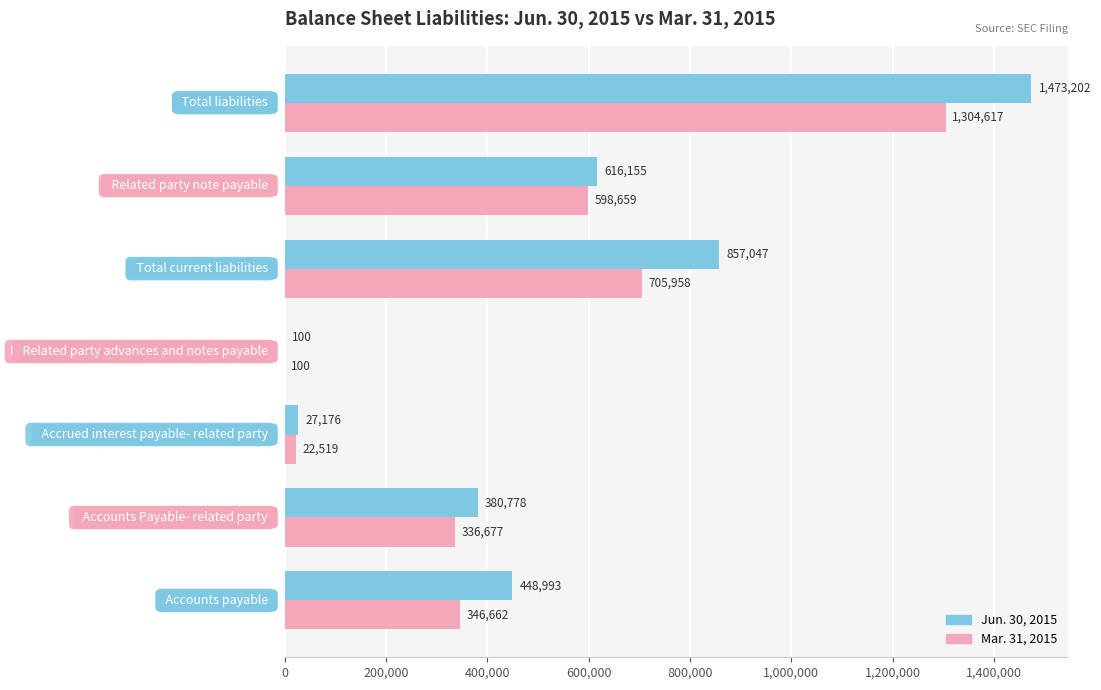

What is the maximum value for Mar. 31, 2015?

1304617